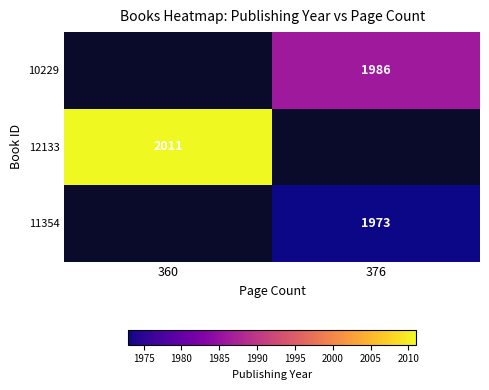

Is the value of 12133 at 360 greater than the value of 10229 at 376?

Yes